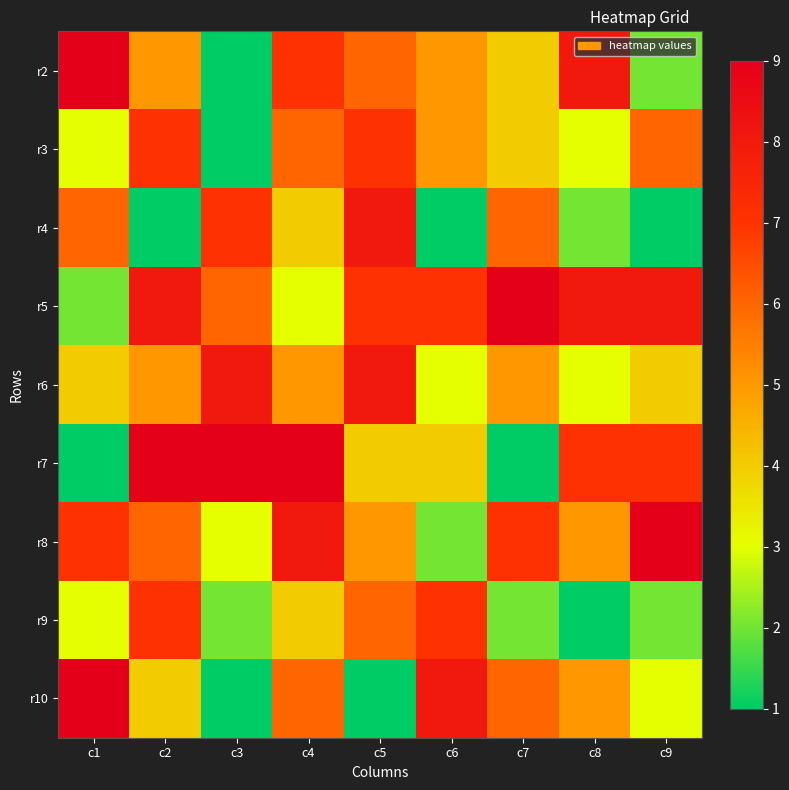

Which category has the lowest value across all series?

c3